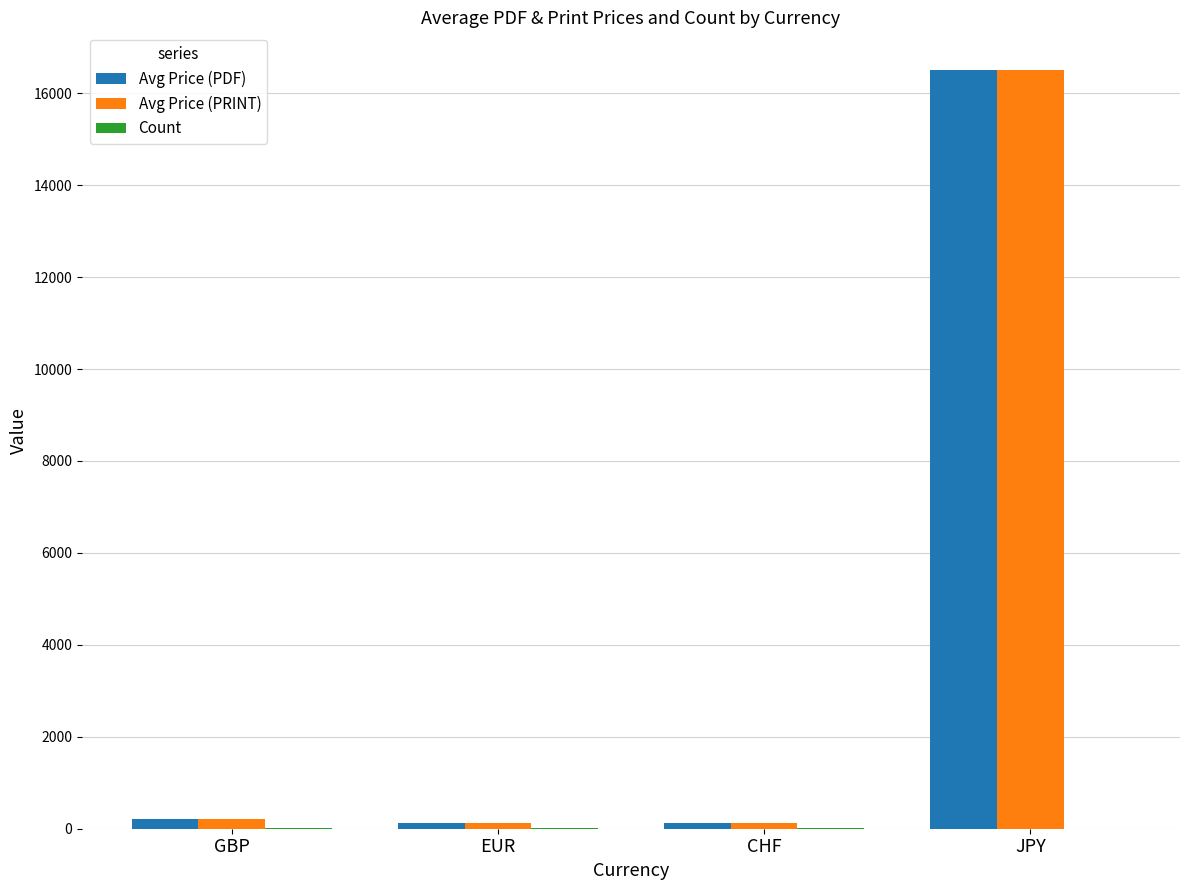

At which category is the sum across all series the highest?

JPY